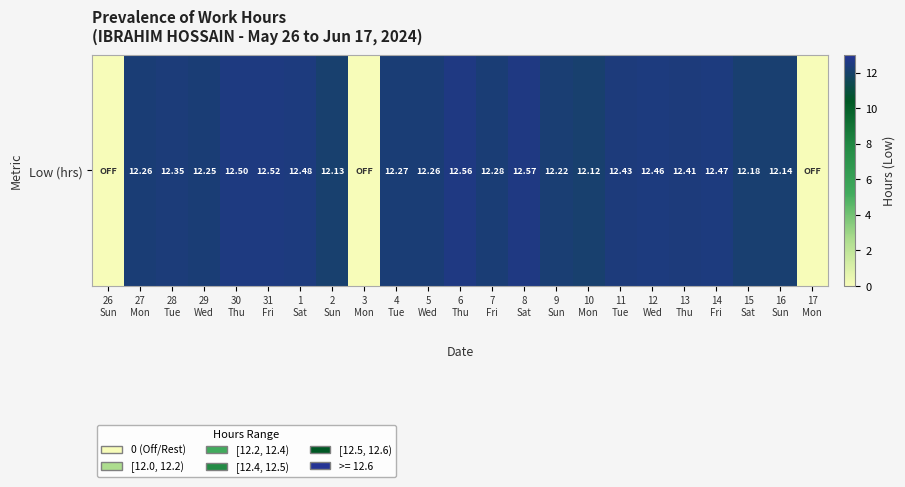

The chart shows a value of 12.2 at 29
Wed. True or false?

True